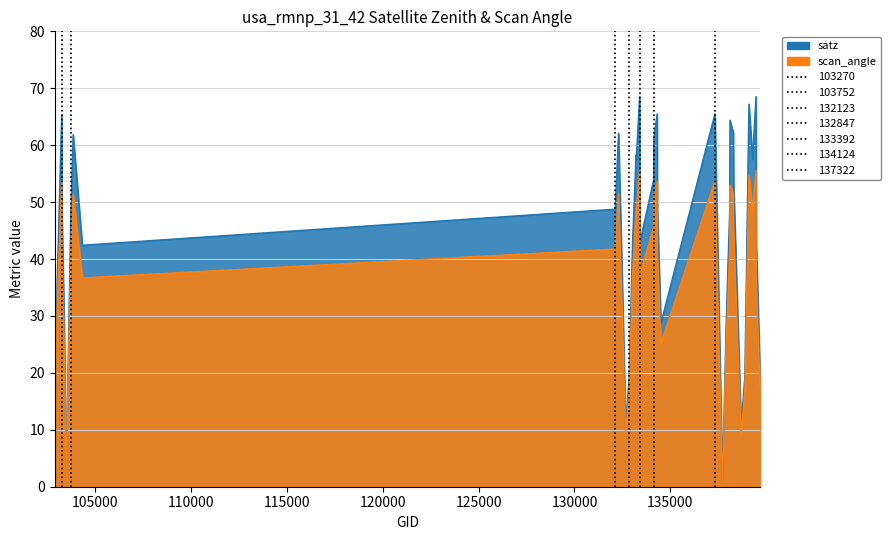

Count the number of data series in this chart.

2